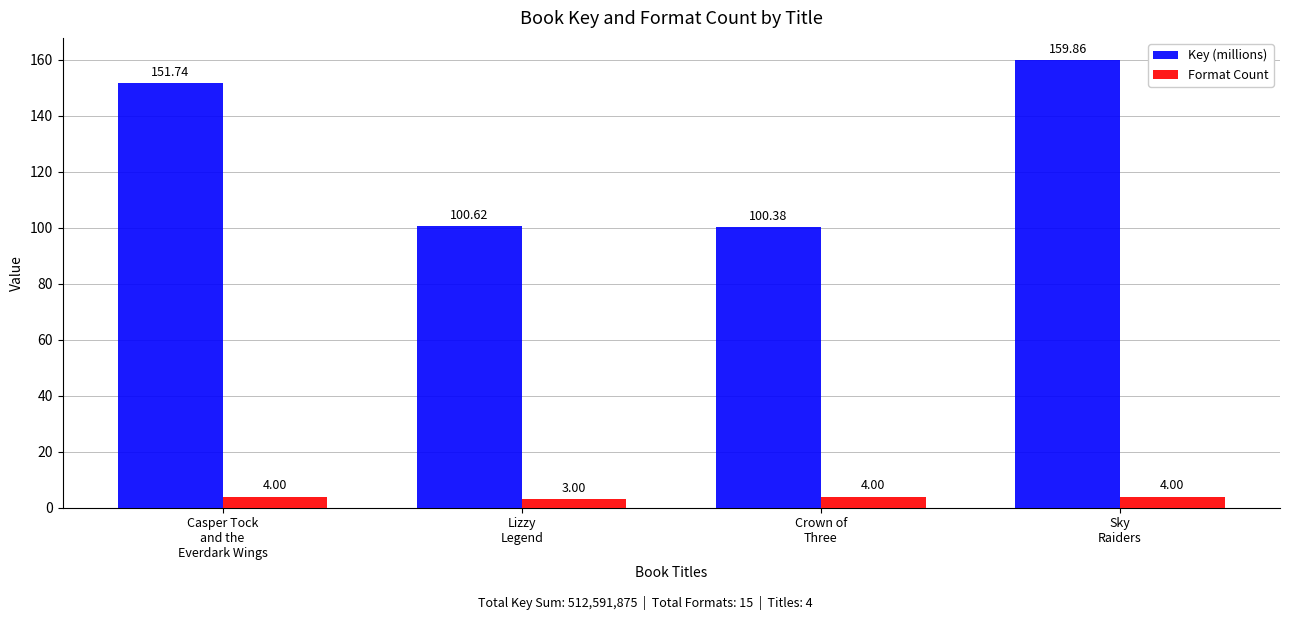

List the series in order of their overall mean, highest first.

Key (millions), Format Count